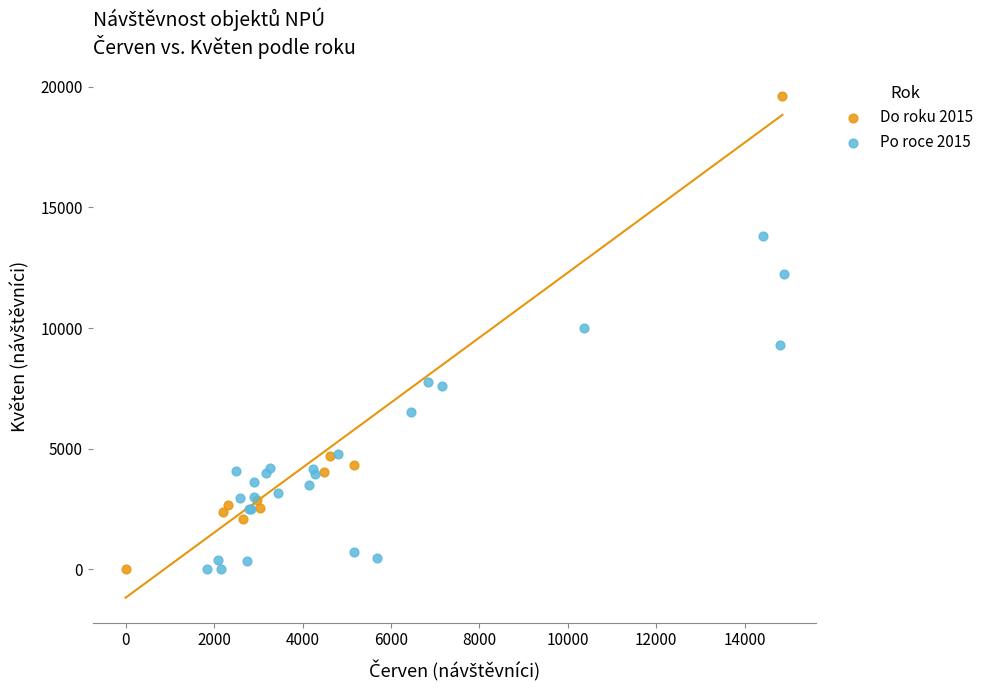

Which series contains the highest Y value?

Do roku 2015